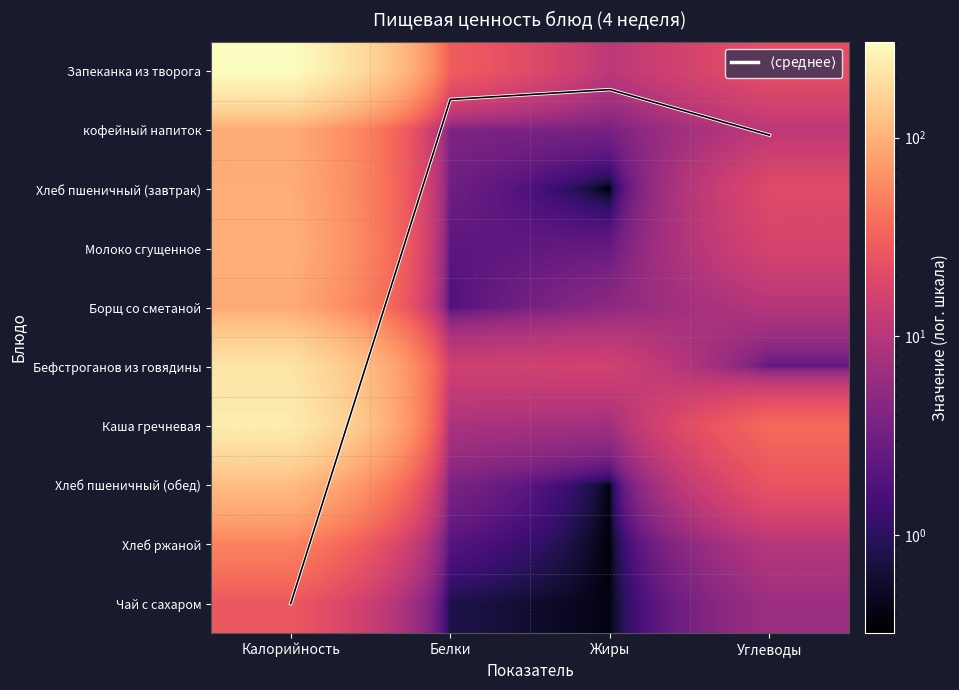

What is the difference between the highest and lowest values at Белки?

29.2